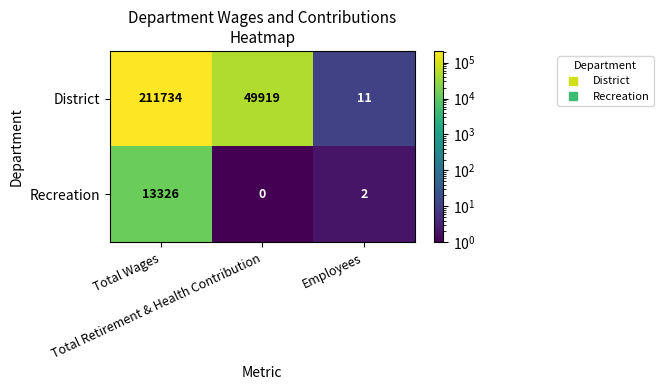

What is the spread (max minus min) of values at Total Retirement & Health Contribution?

49919